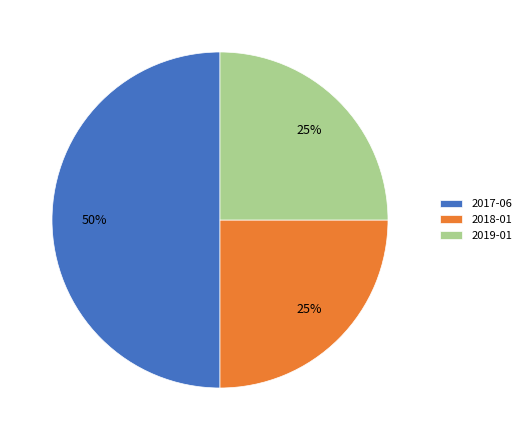

What percentage is the 2017-06 slice, to the nearest percent?

50%